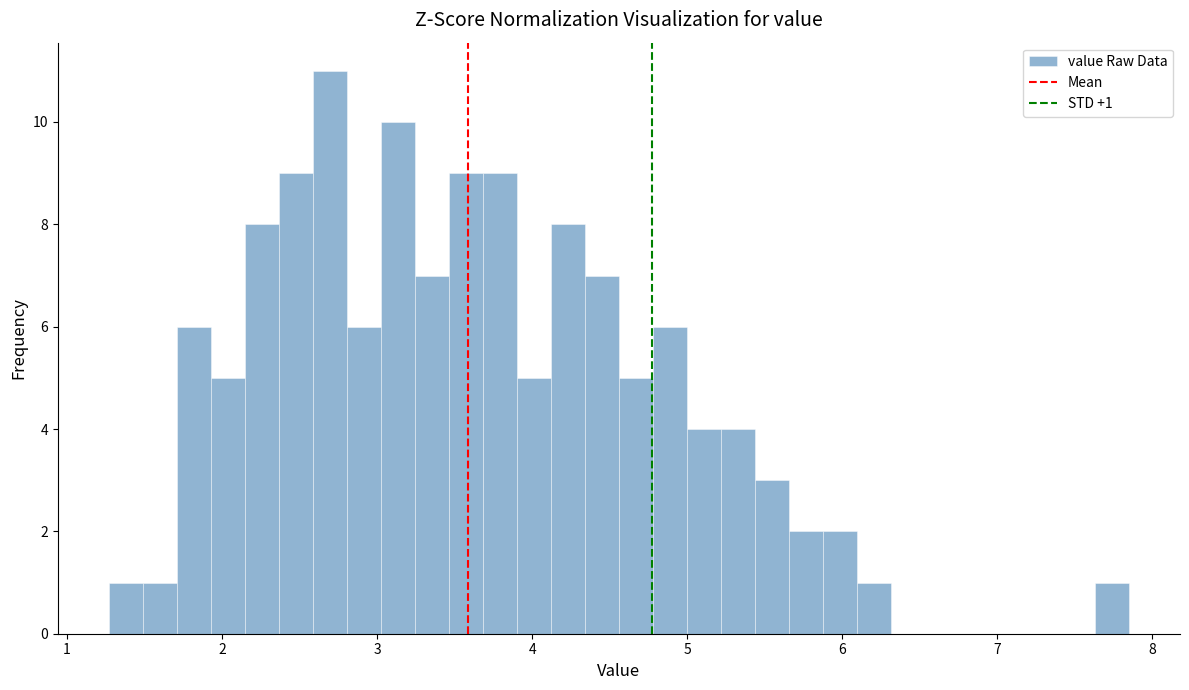

Read against the x-axis, roughly where is the centre of the tallest bar?

2.7